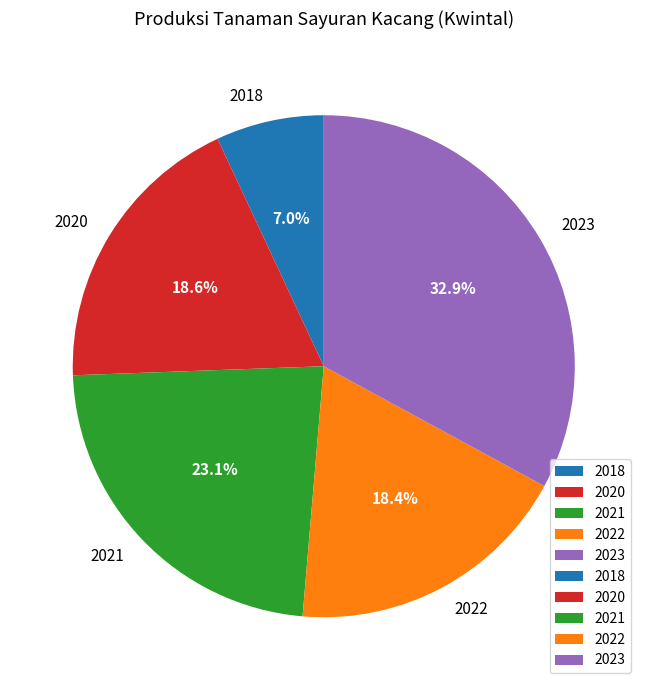

Is it true that 2020 is 4% of the pie?

False